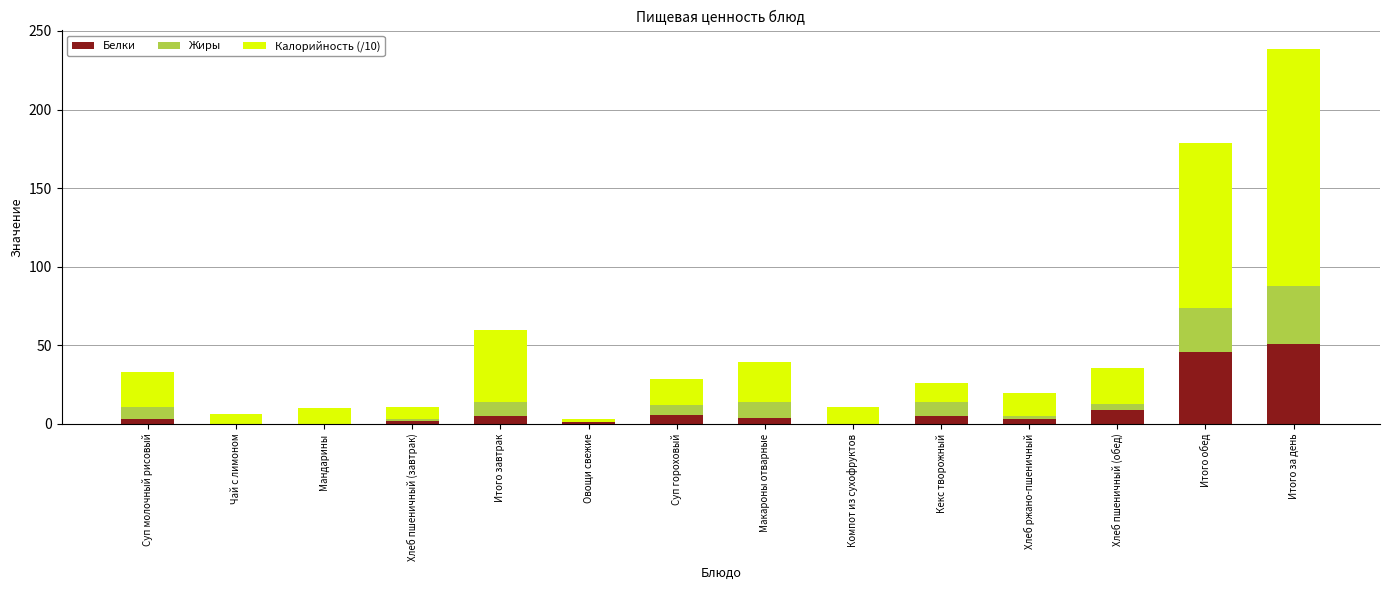

At which category is the sum across all series the highest?

Итого за день